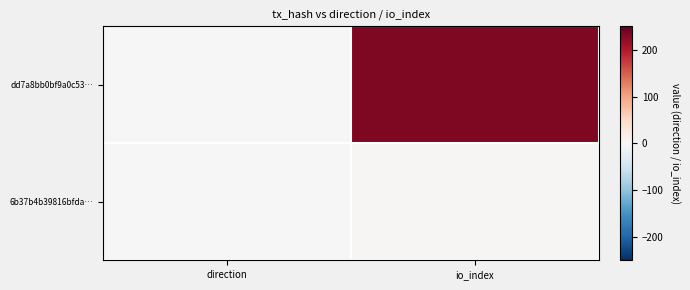

What is the spread (max minus min) of values at direction?

2